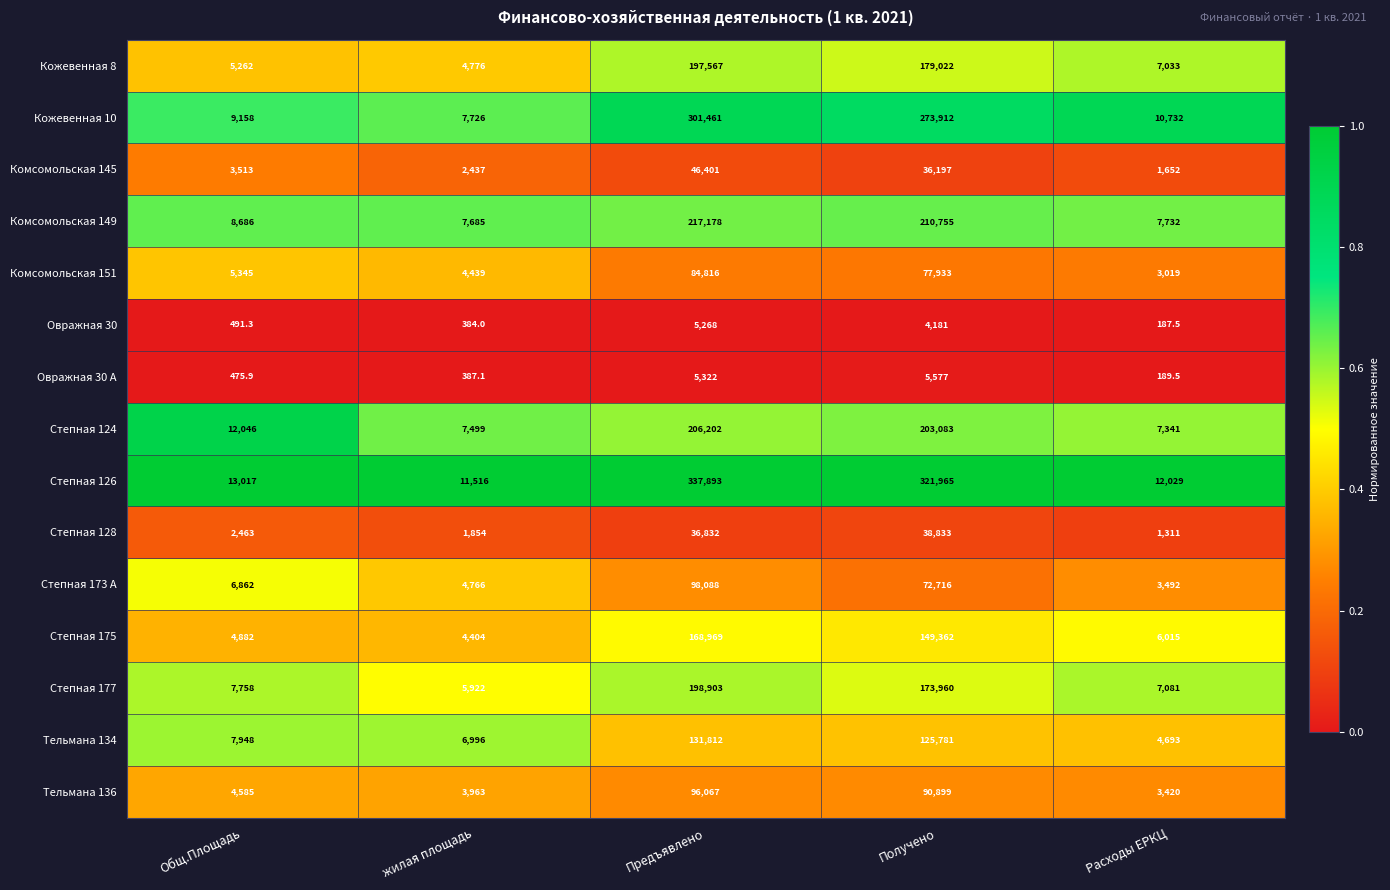

What is the sum of the Кожевенная 10 values at Предъявлено and жилая площадь?

309187.0